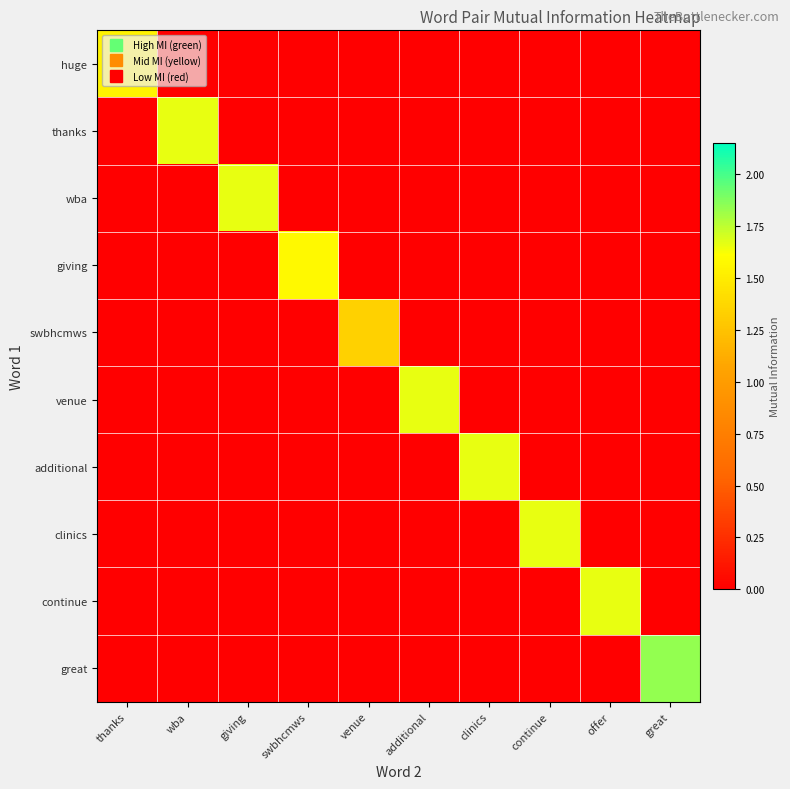

Reading left to right, transcribe all the data shown in this chart.

huge: thanks=1.5	wba=0.0	giving=0.0	swbhcmws=0.0	venue=0.0	additional=0.0	clinics=0.0	continue=0.0	offer=0.0	great=0.0
thanks: thanks=0.0	wba=1.7	giving=0.0	swbhcmws=0.0	venue=0.0	additional=0.0	clinics=0.0	continue=0.0	offer=0.0	great=0.0
wba: thanks=0.0	wba=0.0	giving=1.7	swbhcmws=0.0	venue=0.0	additional=0.0	clinics=0.0	continue=0.0	offer=0.0	great=0.0
giving: thanks=0.0	wba=0.0	giving=0.0	swbhcmws=1.6	venue=0.0	additional=0.0	clinics=0.0	continue=0.0	offer=0.0	great=0.0
swbhcmws: thanks=0.0	wba=0.0	giving=0.0	swbhcmws=0.0	venue=1.3	additional=0.0	clinics=0.0	continue=0.0	offer=0.0	great=0.0
venue: thanks=0.0	wba=0.0	giving=0.0	swbhcmws=0.0	venue=0.0	additional=1.7	clinics=0.0	continue=0.0	offer=0.0	great=0.0
additional: thanks=0.0	wba=0.0	giving=0.0	swbhcmws=0.0	venue=0.0	additional=0.0	clinics=1.7	continue=0.0	offer=0.0	great=0.0
clinics: thanks=0.0	wba=0.0	giving=0.0	swbhcmws=0.0	venue=0.0	additional=0.0	clinics=0.0	continue=1.7	offer=0.0	great=0.0
continue: thanks=0.0	wba=0.0	giving=0.0	swbhcmws=0.0	venue=0.0	additional=0.0	clinics=0.0	continue=0.0	offer=1.7	great=0.0
great: thanks=0.0	wba=0.0	giving=0.0	swbhcmws=0.0	venue=0.0	additional=0.0	clinics=0.0	continue=0.0	offer=0.0	great=1.8